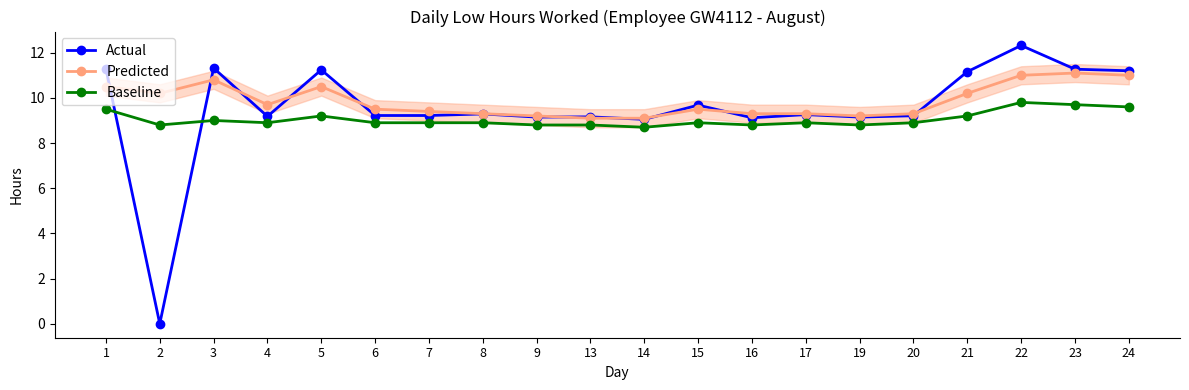

What is the maximum value for Predicted?

11.1